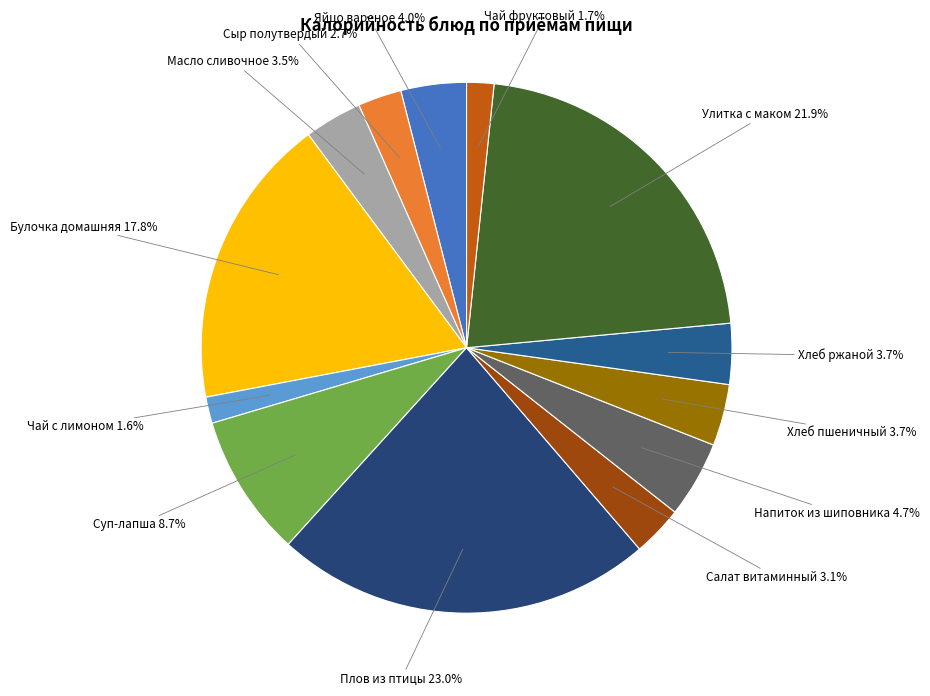

How many slices are in this pie chart?

13